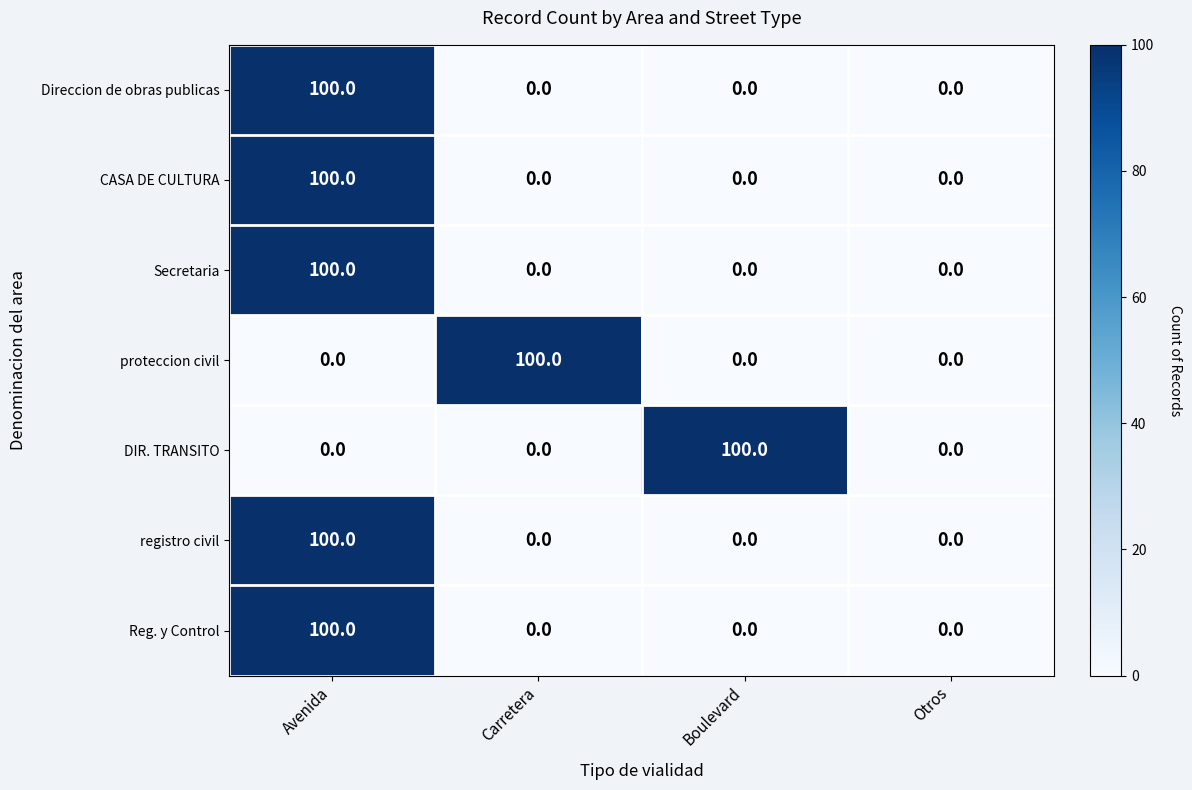

Between Boulevard and Otros, which series saw the biggest shift?

DIR. TRANSITO